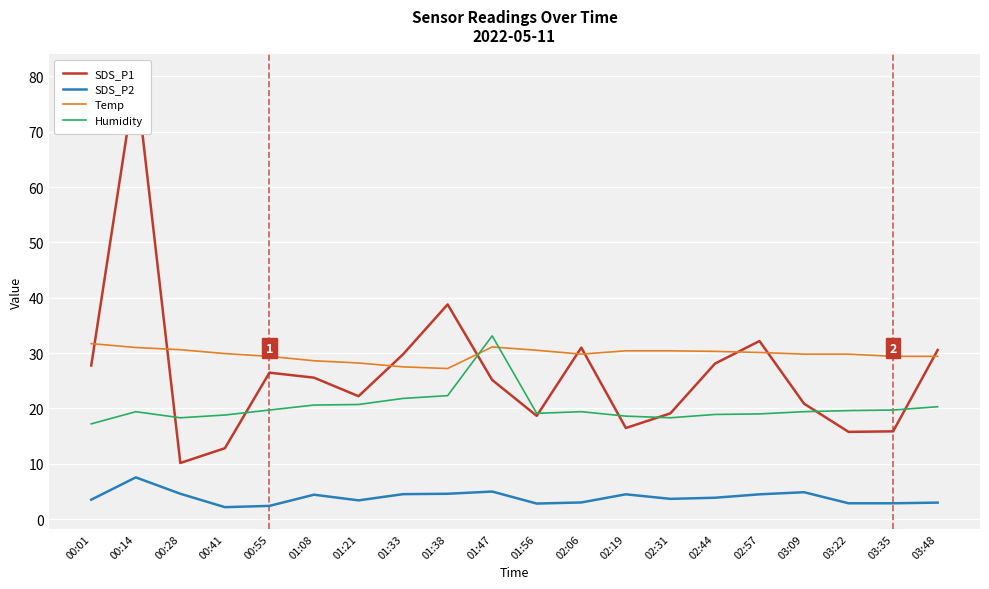

Which category has the highest value in the SDS_P1 series?

00:14